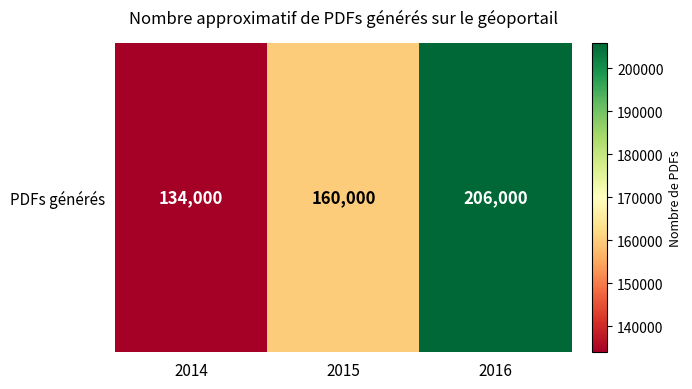

How many values are between 134000 and 206000?

3